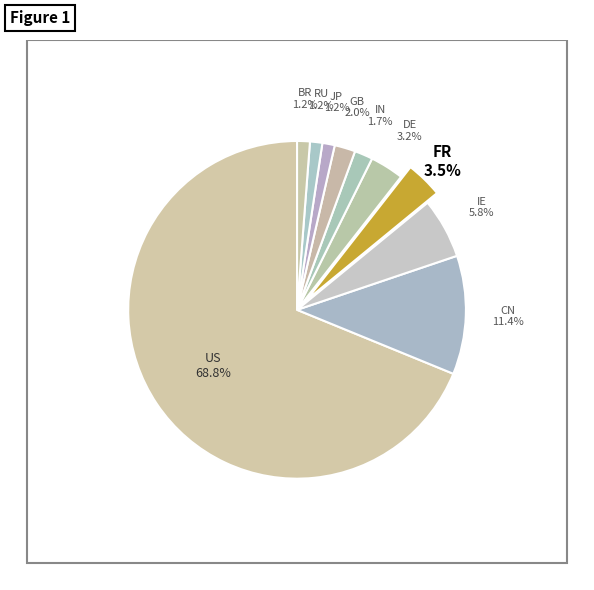

Which slice is the largest?

US